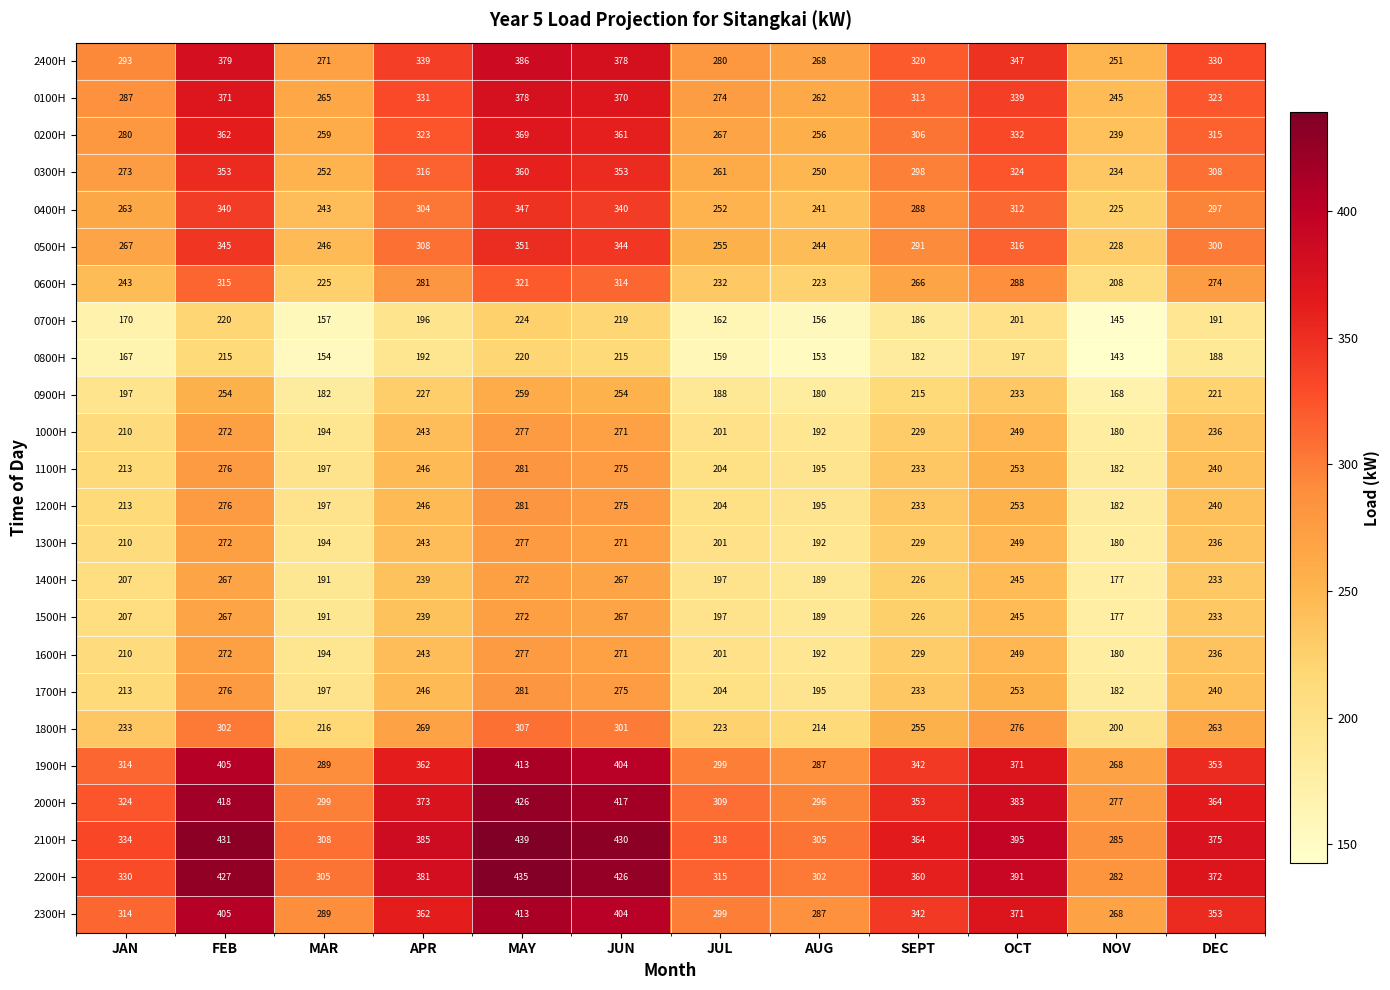

What is the total value across all series at JAN?

5972